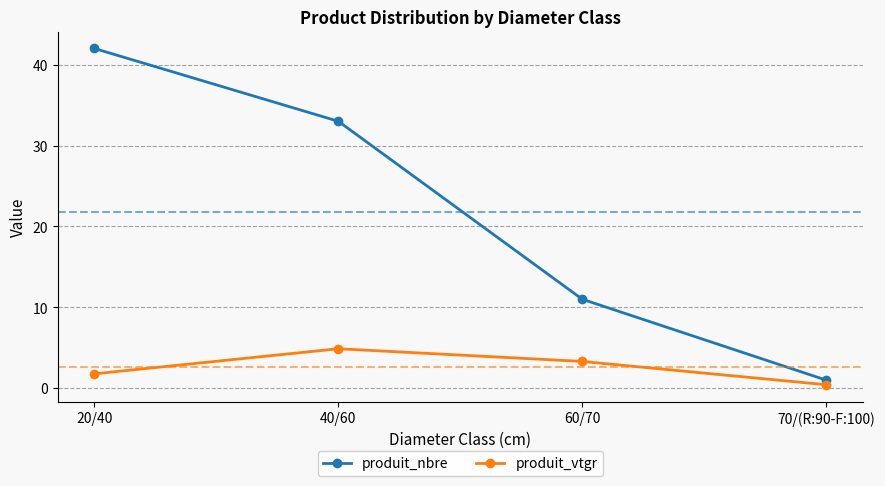

Where is produit_nbre nearest to the value 21?

60/70